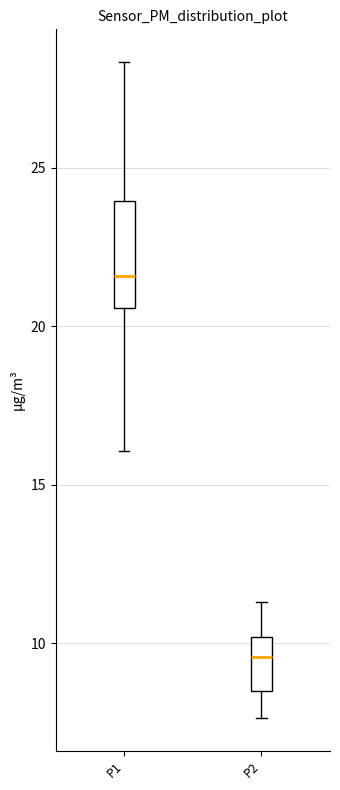

Where does the upper whisker of the box for P1 end on the y-axis? The values are not printed on the chart, so give them approximately, as read against the axis.

28.5